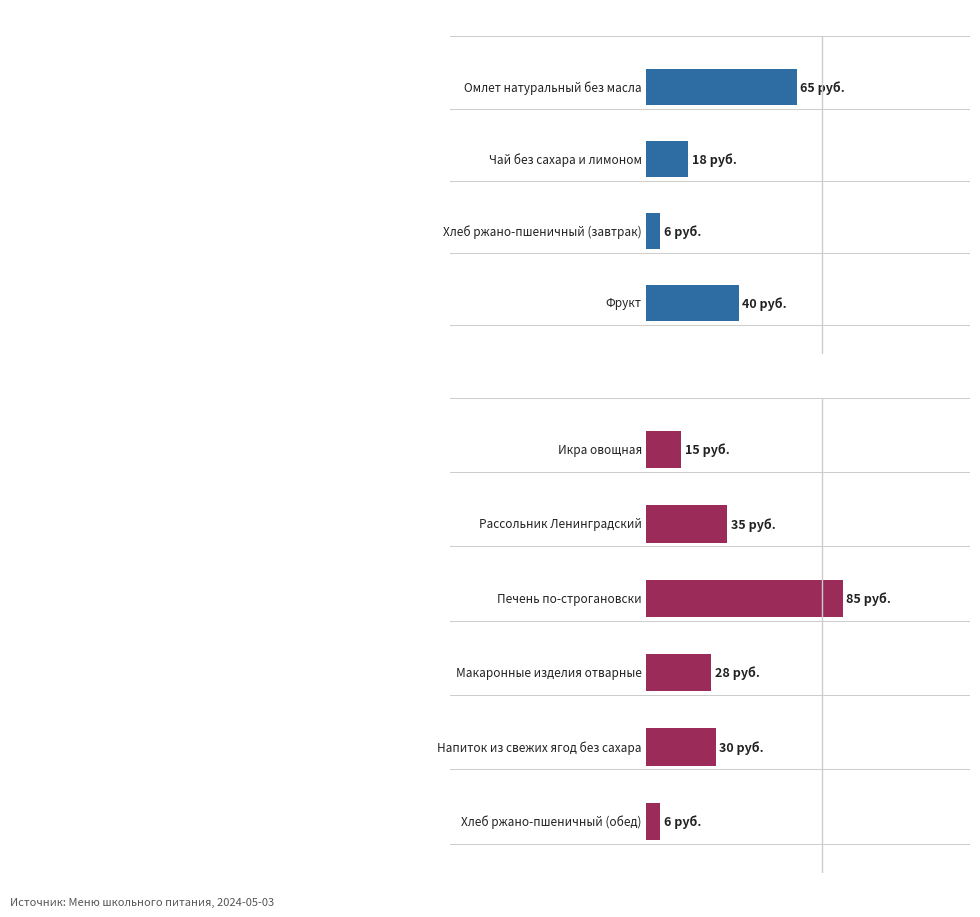

Approximately how many times larger is the value at Рассольник Ленинградский compared to Печень по-строгановски?

0.4